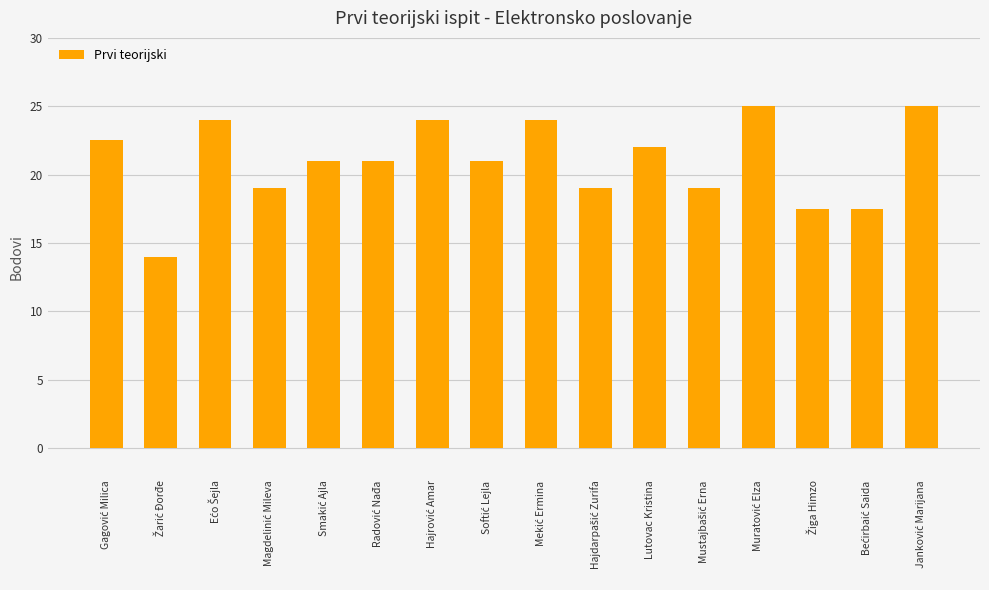

Reading right to left, extract all data points from this chart.

25.0	17.5	17.5	25.0	19.0	22.0	19.0	24.0	21.0	24.0	21.0	21.0	19.0	24.0	14.0	22.5